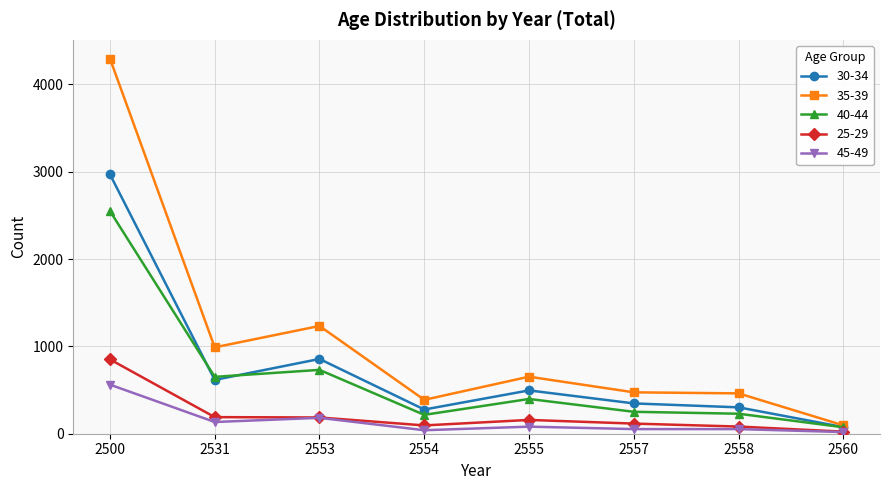

At which category does 35-39 reach its first local valley?

2531